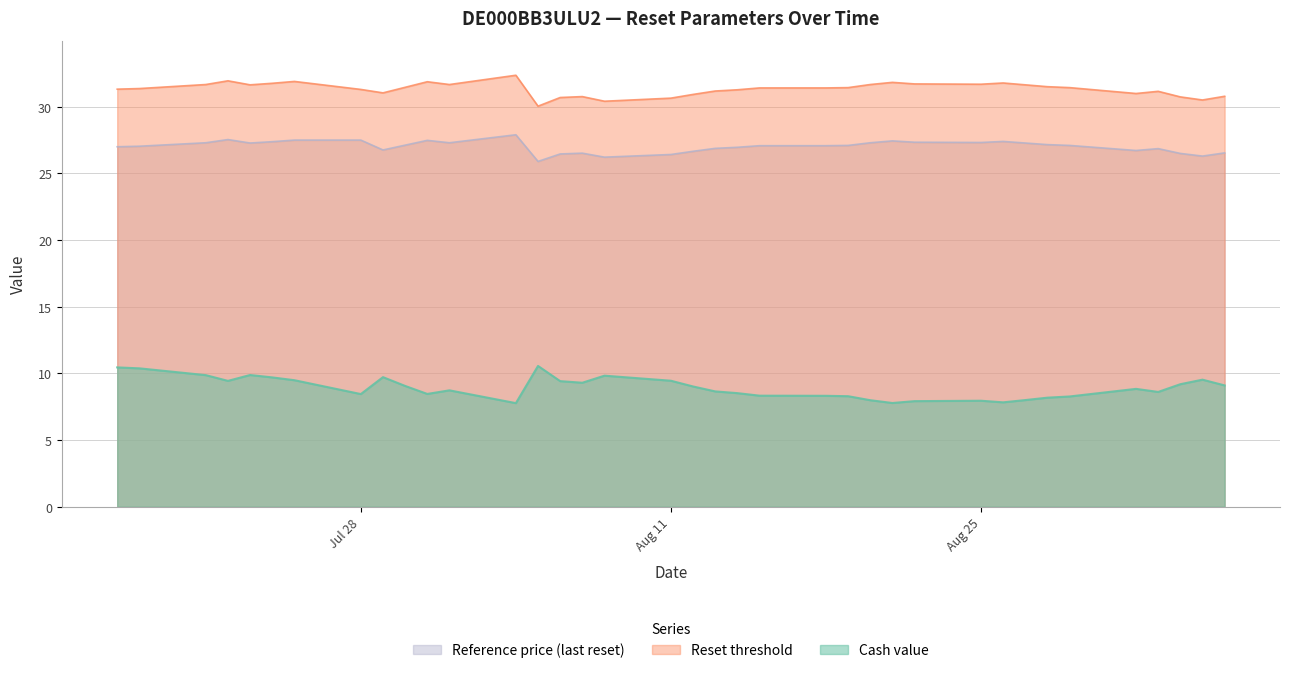

Which series has the largest total across all categories?

Reset threshold